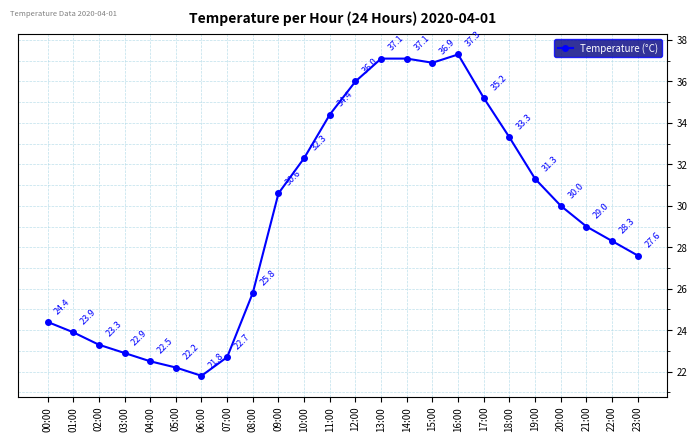

What position from the left is 22:00?

23